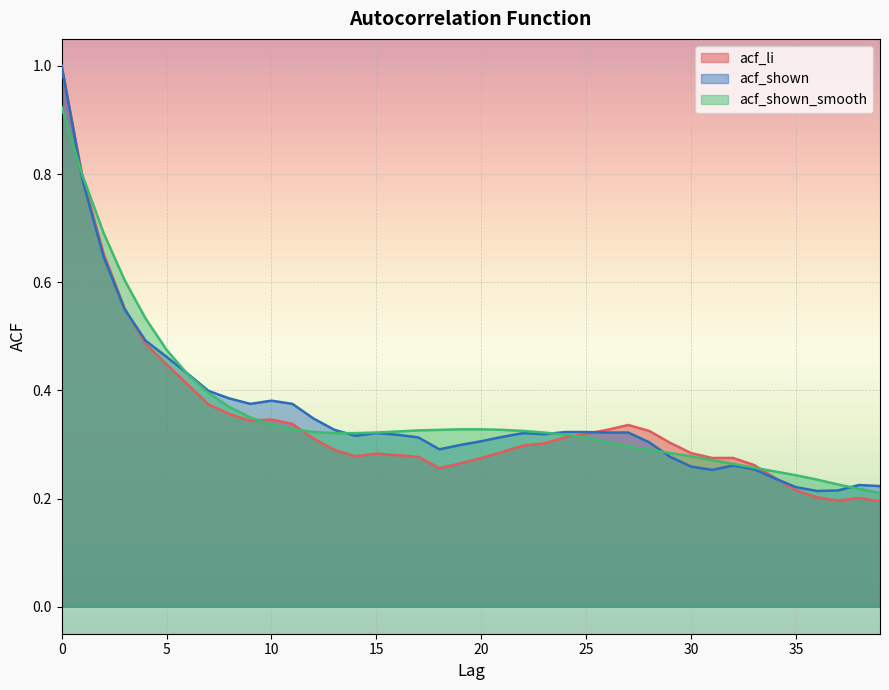

Between 1 and 17, which series saw the biggest shift?

acf_li